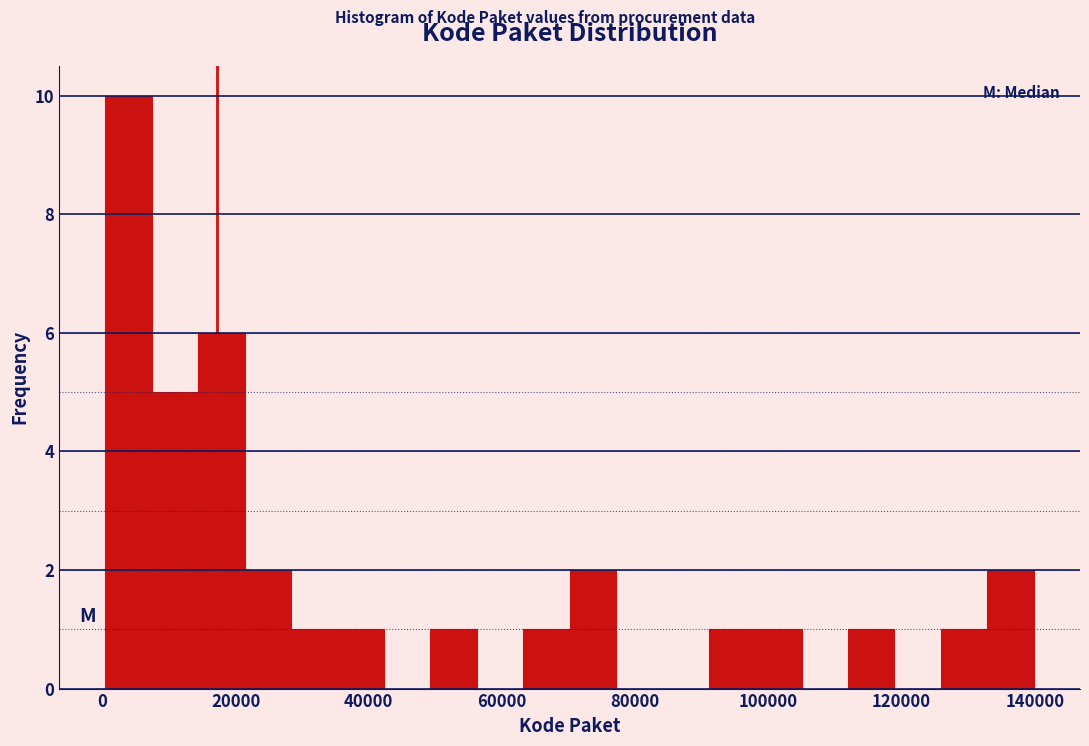

Read against the x-axis, roughly where is the centre of the tallest bar?

4000